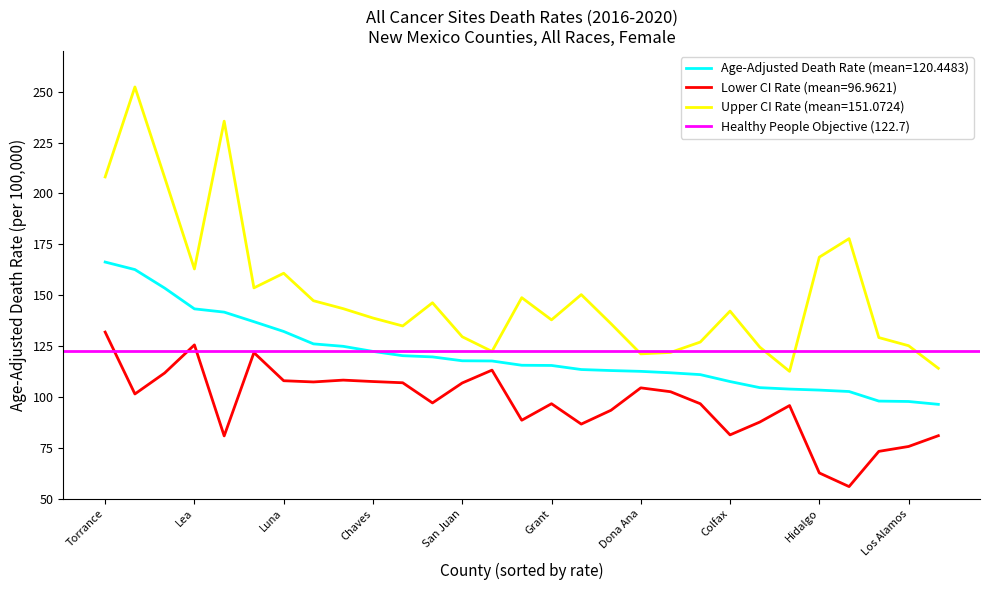

What is the maximum value for Lower CI (Rate)?

131.9